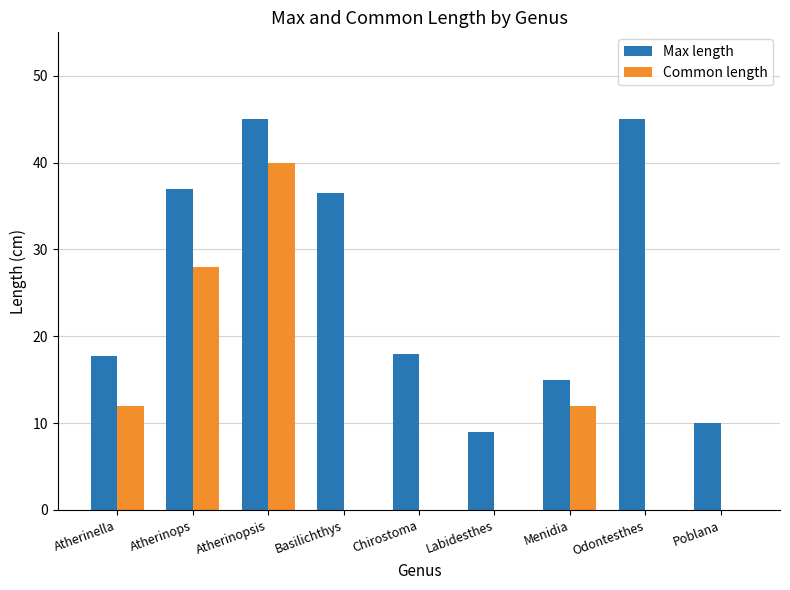

Between Atherinella and Atherinopsis, which series saw the biggest shift?

Common length